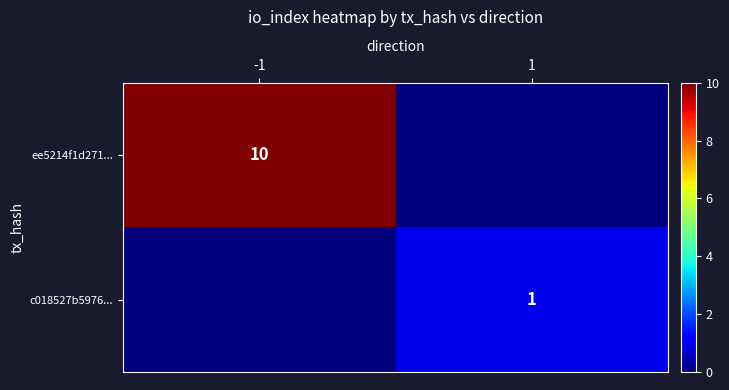

Is it true that ee5214f1d271... equals 10 at -1?

True